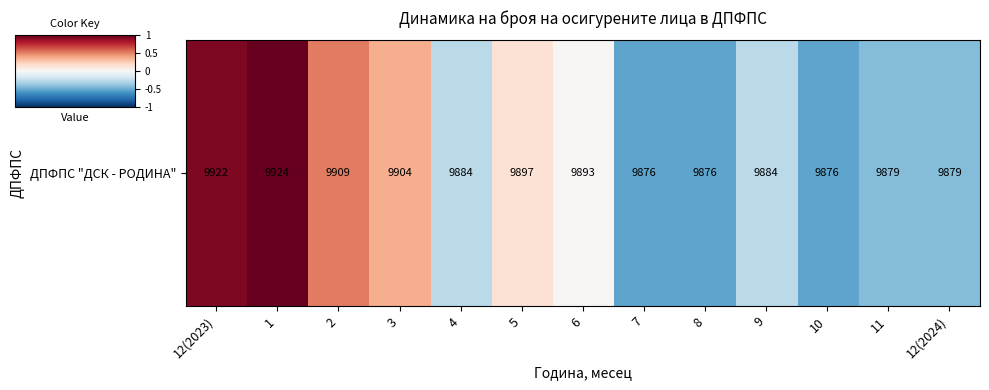

The chart shows a value of -0.2 at 9. True or false?

False